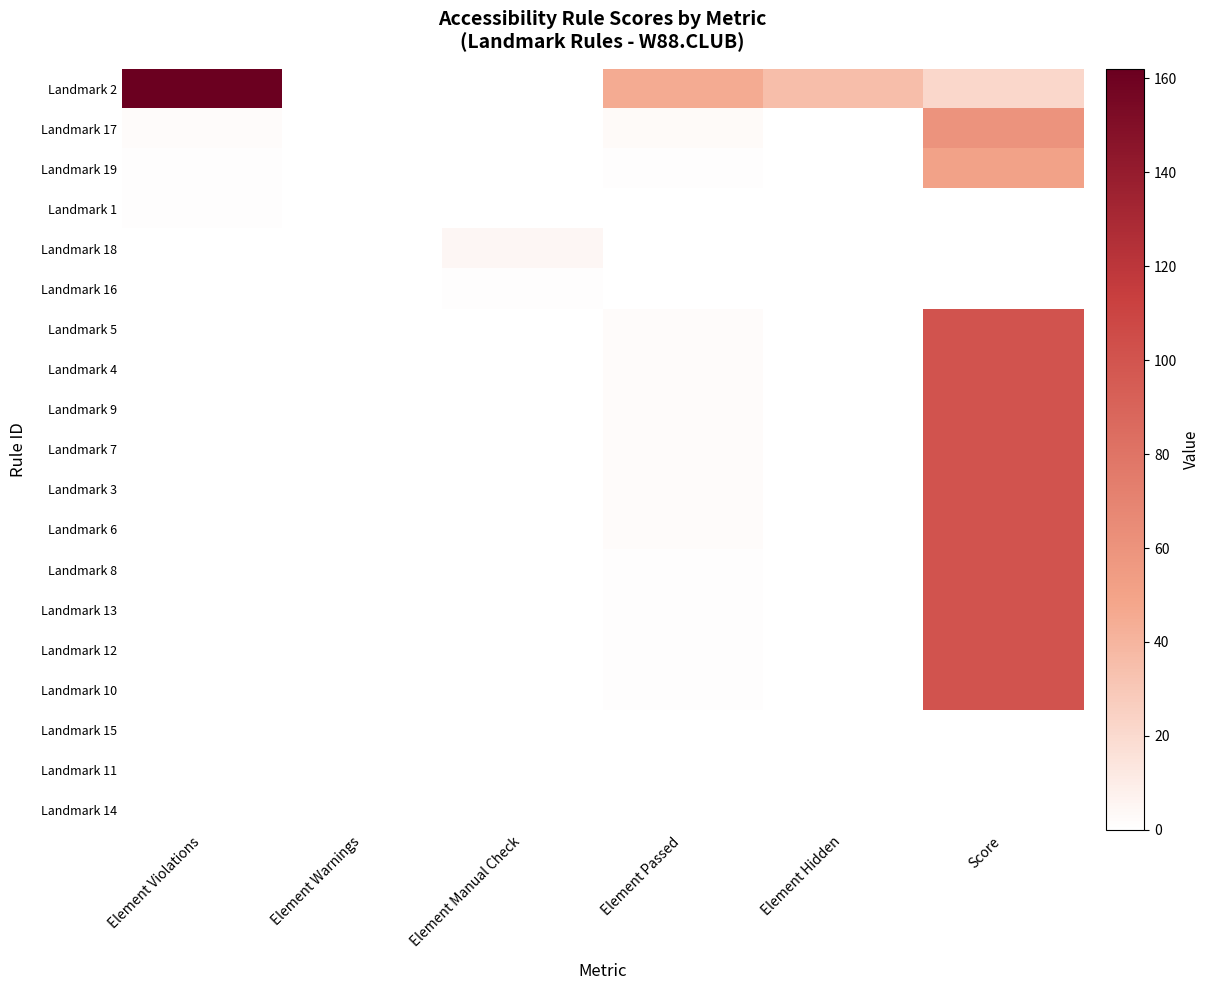

What is the maximum value shown in the chart?

162